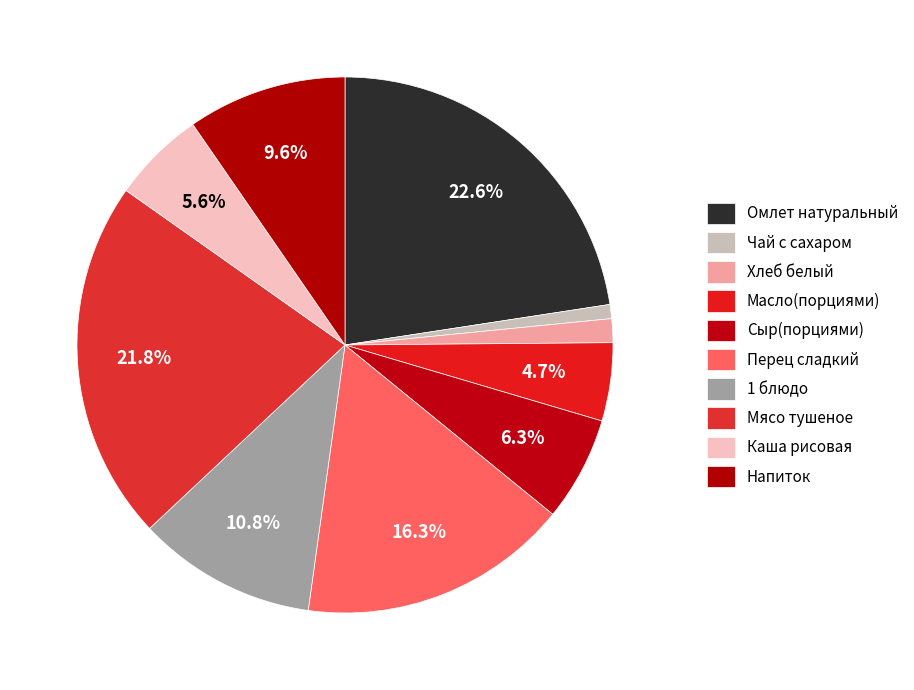

Rank the categories by value from highest to lowest.

Омлет натуральный, Мясо тушеное, Перец сладкий, 1 блюдо, Напиток, Сыр(порциями), Каша рисовая, Масло(порциями), Хлеб белый, Чай с сахаром